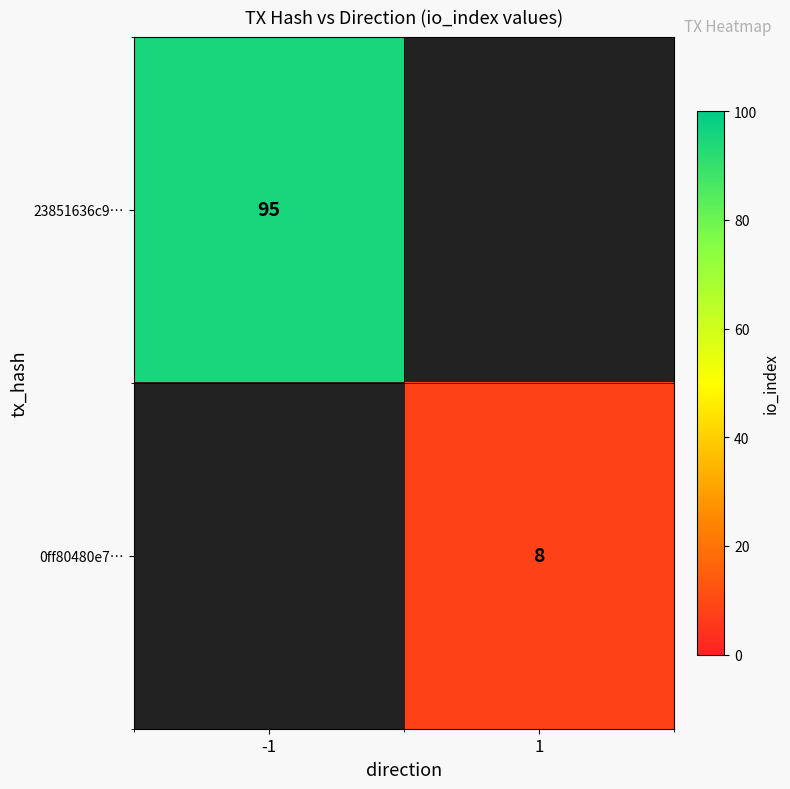

Is it true that 23851636c9… equals 95 at -1?

True